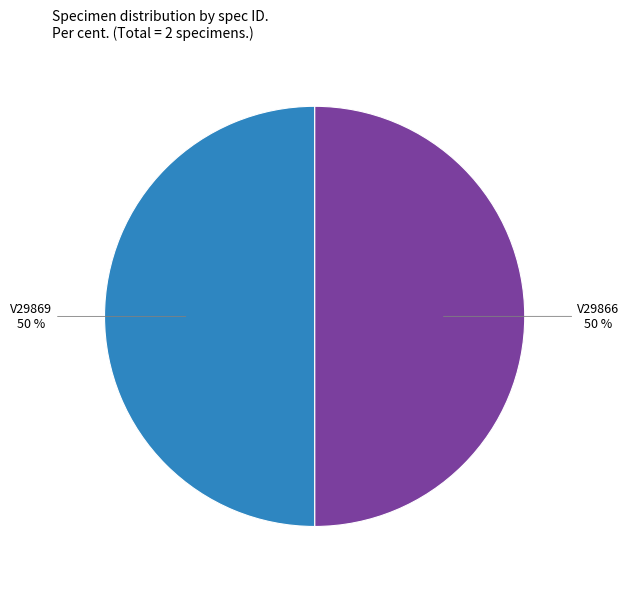

Is the sum of V29866 and V29869 greater than half?

Yes